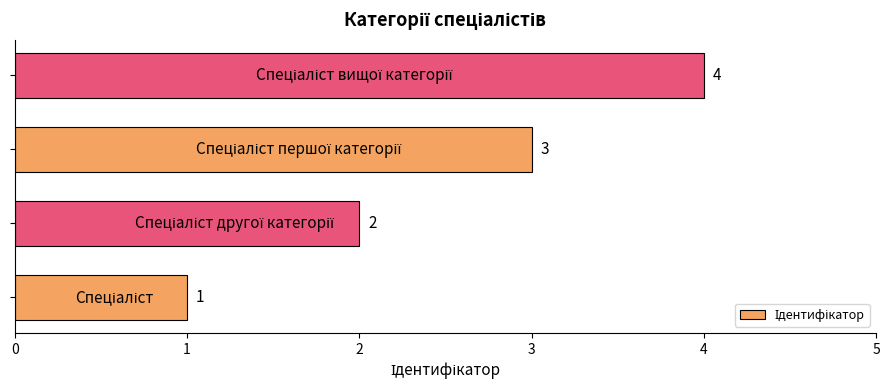

What is the maximum value shown in the chart?

4